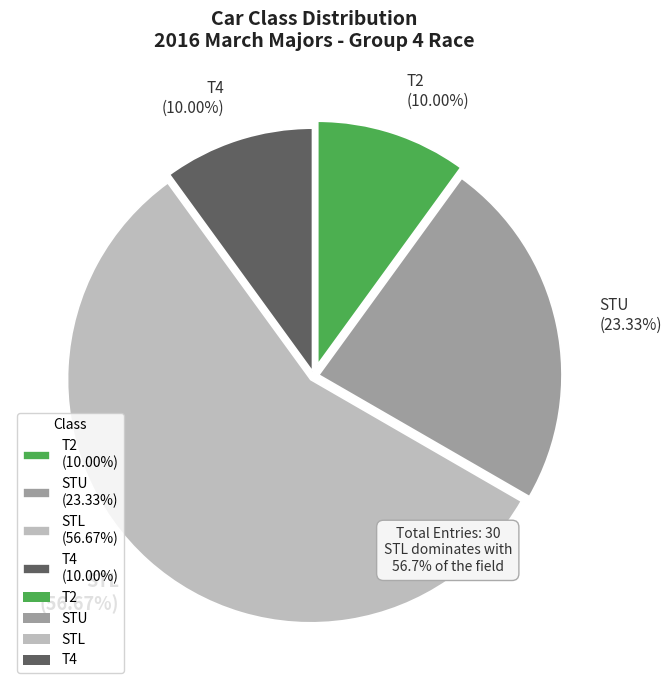

To the nearest percent, what is the difference between the T2 and STU slice percentages?

13%